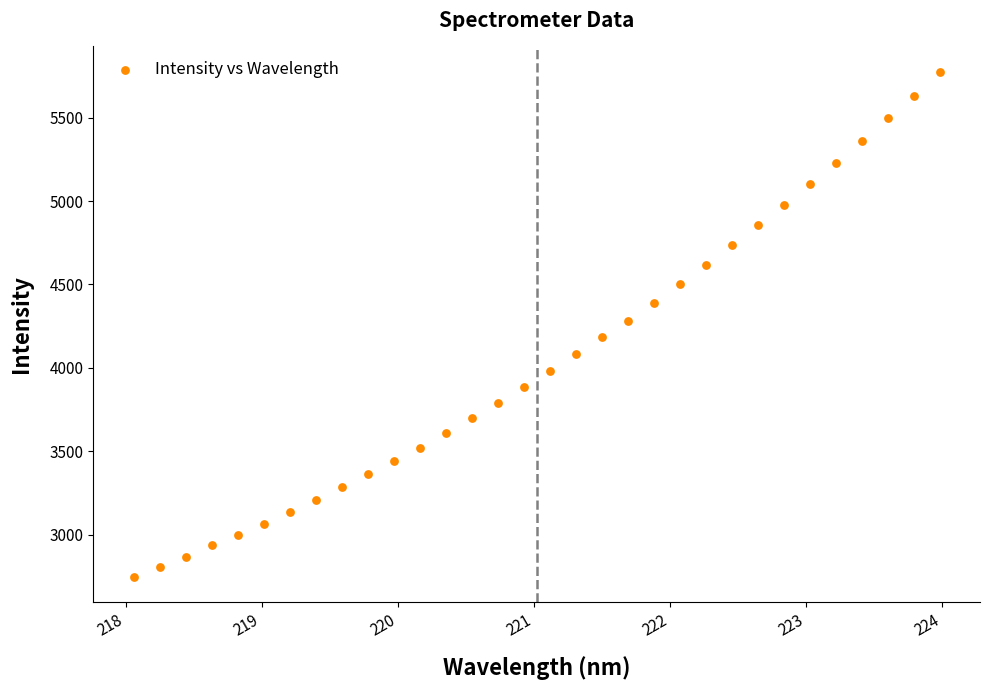

What is the range of Y values (max minus min)?

3029.4